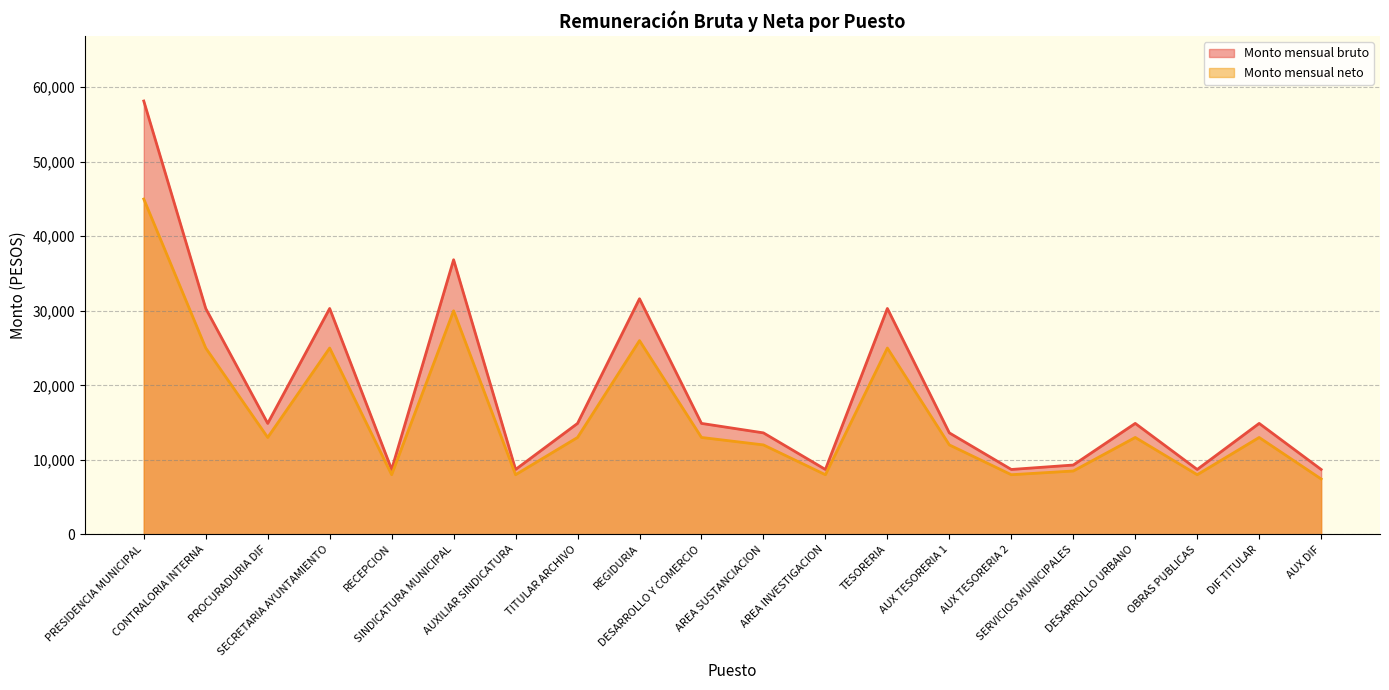

Where does the Monto mensual bruto series first go above 14886?

PRESIDENCIA MUNICIPAL